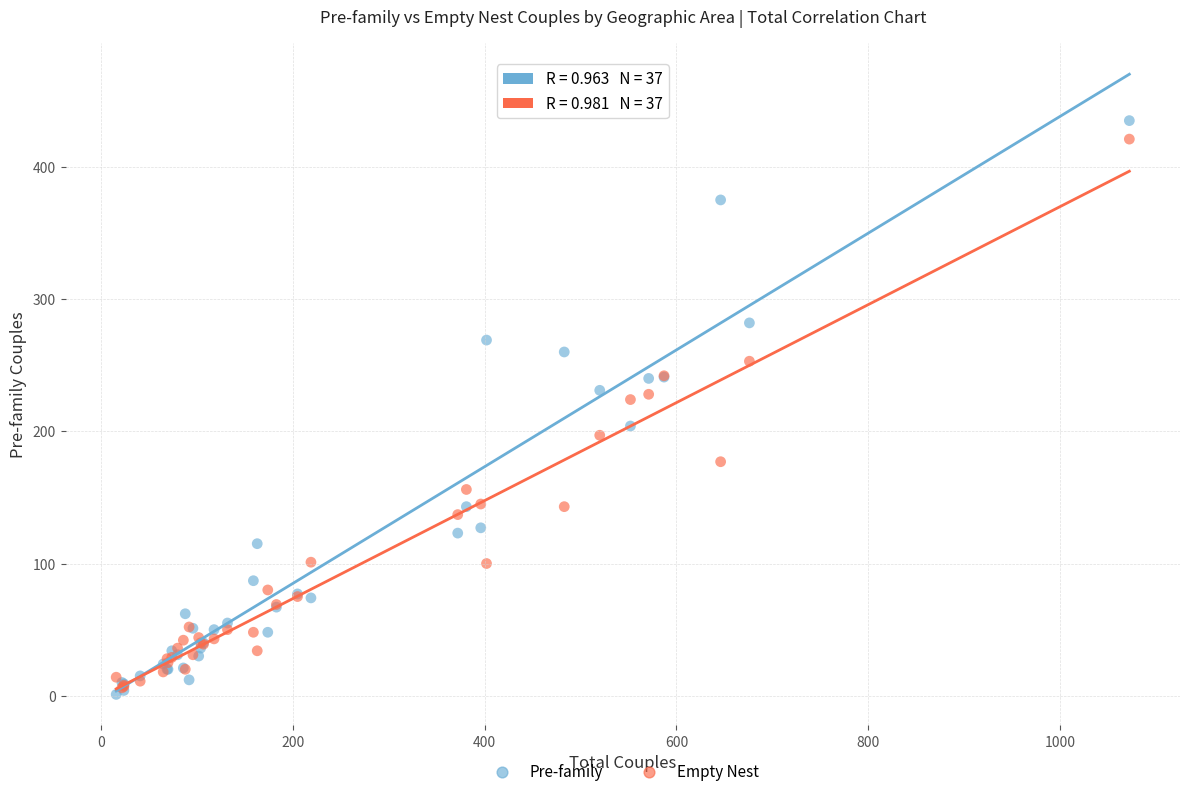

What are all the series names shown in the legend?

Pre-family, Empty Nest